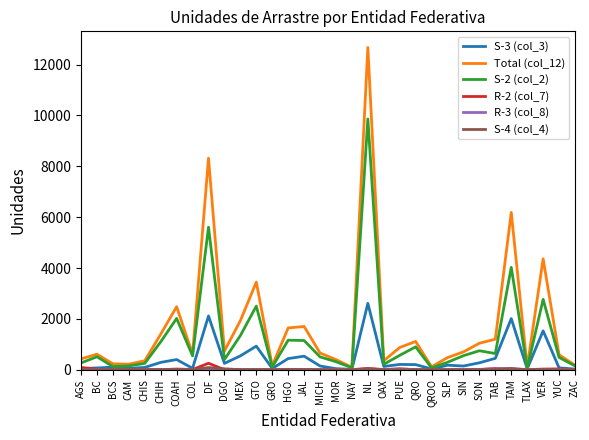

What is the spread (max minus min) of values at DGO?

734